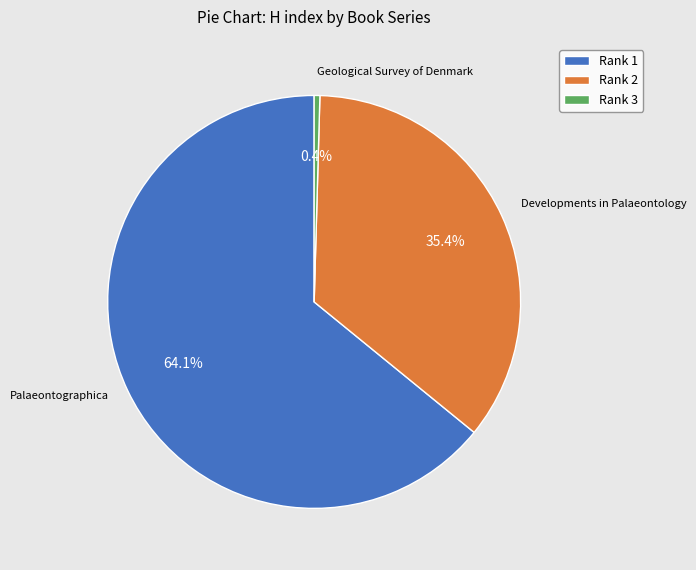

Which category has the biggest portion of the pie?

Rank 1